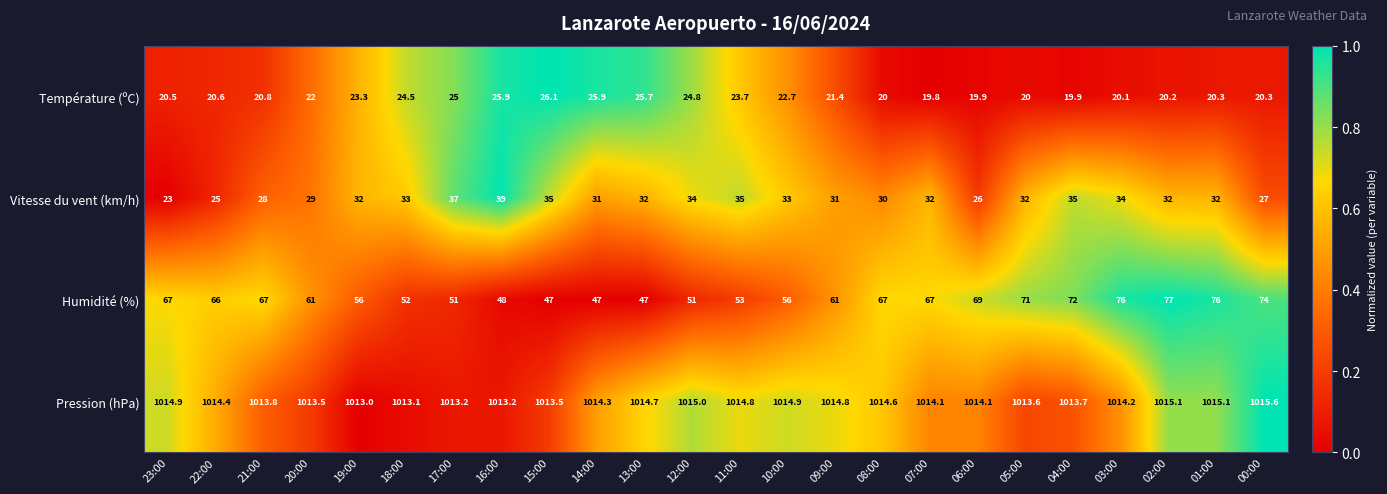

The Température (ºC) series shows 20.0 at 05:00. True or false?

True